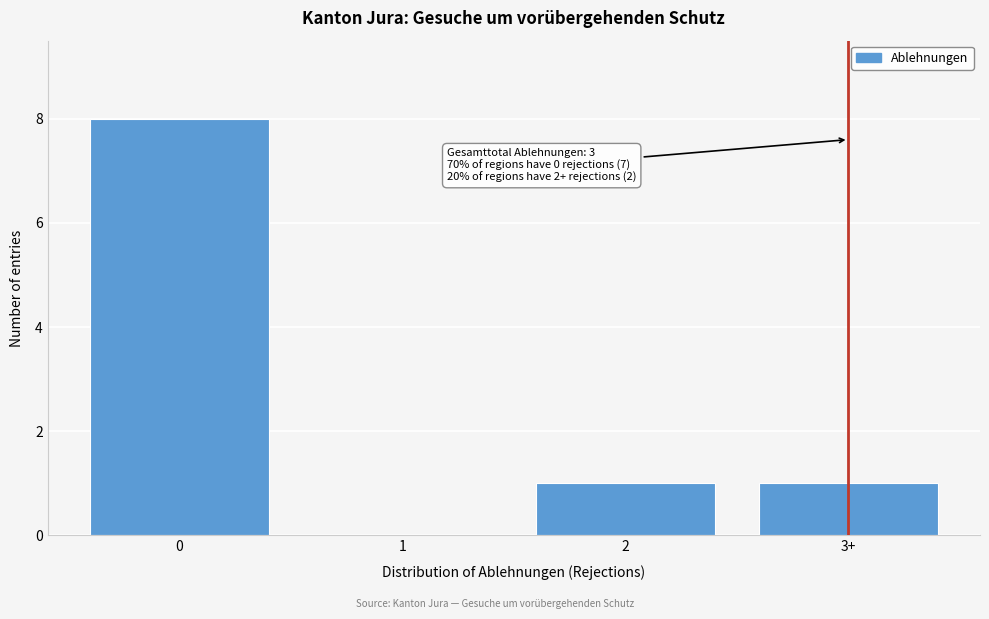

Reading left to right, list all the values displayed in this chart.

0=8	1=0	2=1	3+=1